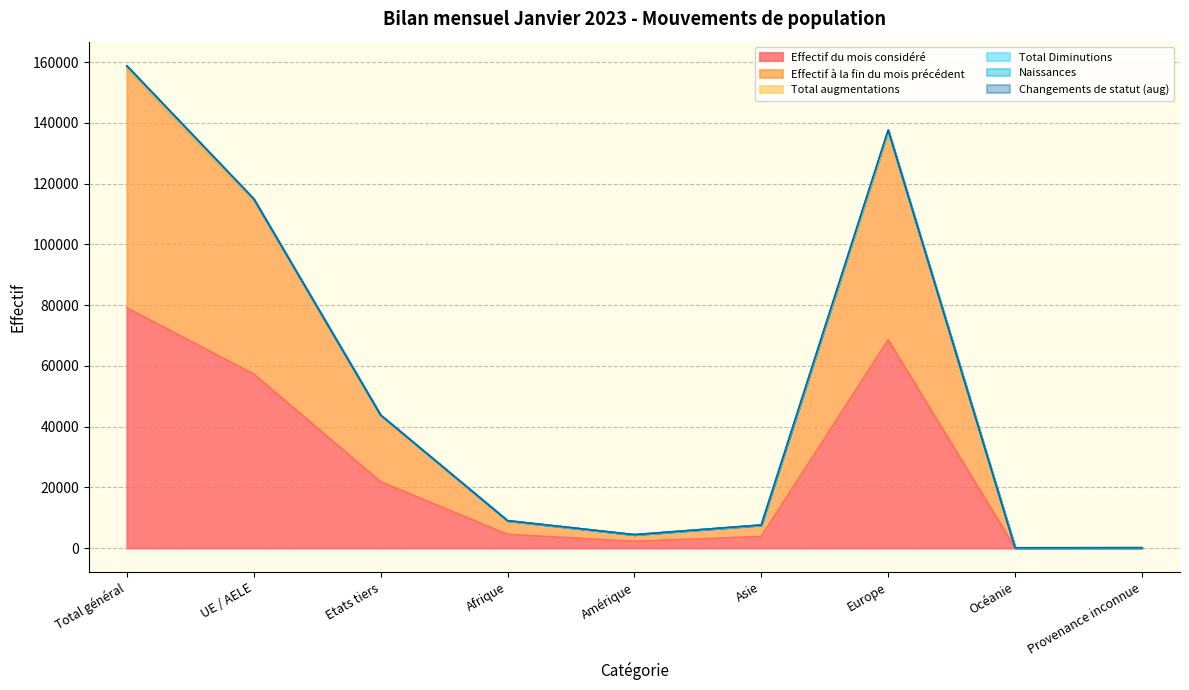

Which label corresponds to the largest value in the chart?

Total général